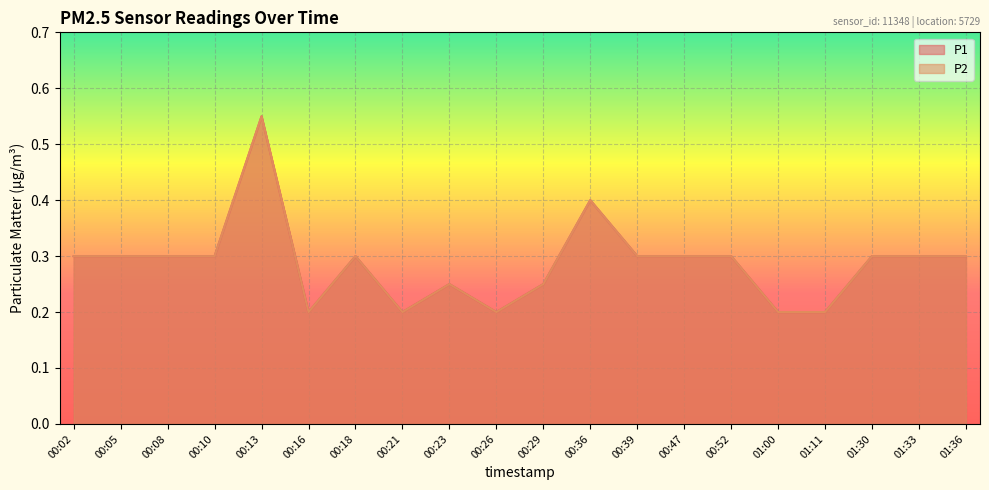

Where is the first local maximum for P1?

00:13